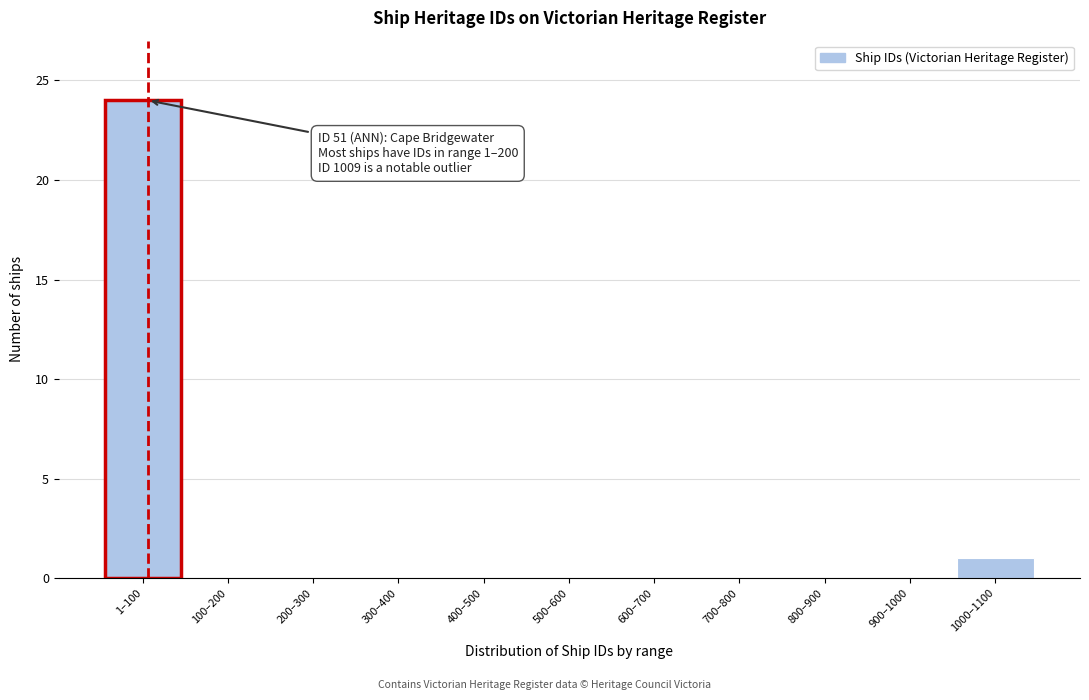

Reading left to right, what are all the values shown in this chart?

1–100=24	100–200=0	200–300=0	300–400=0	400–500=0	500–600=0	600–700=0	700–800=0	800–900=0	900–1000=0	1000–1100=1